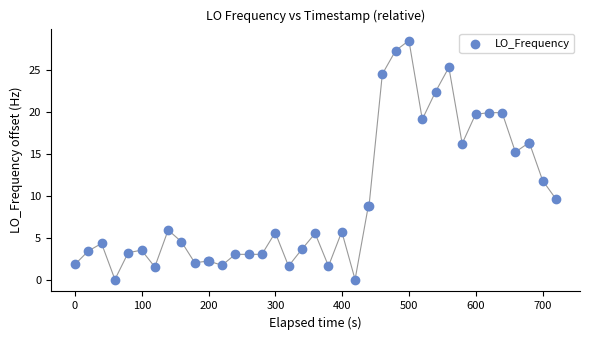

What Y value in the scatter plot is closest to 14?

15.2